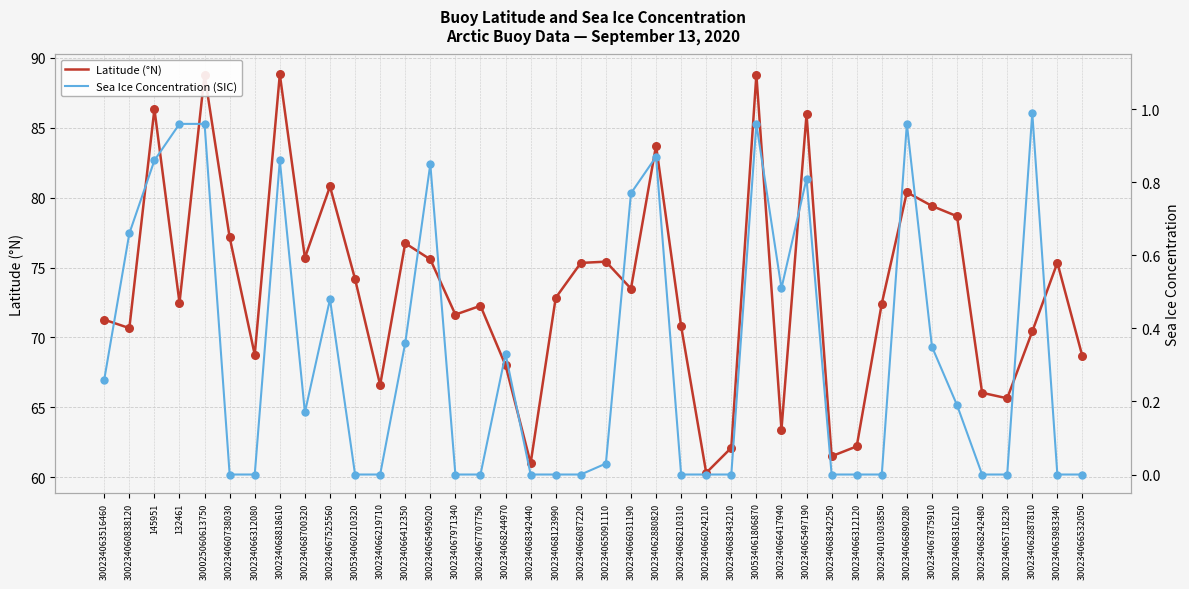

What are all the series names shown in the legend?

Latitude (°N), Sea Ice Concentration (SIC)